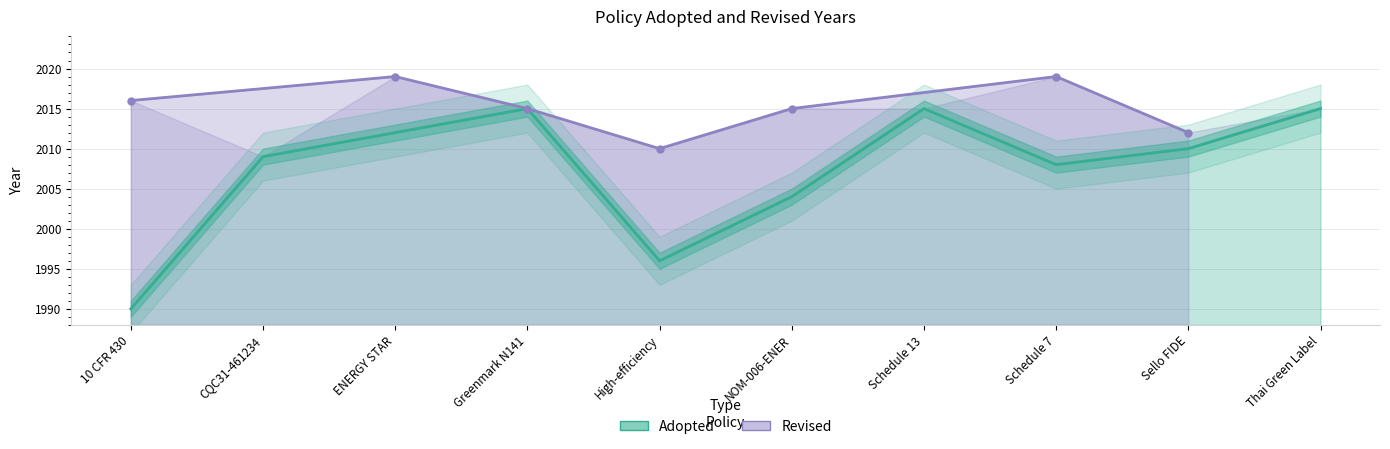

Reading left to right, list all the values displayed in this chart.

1990	2009	2012	2015	1996	2004	2015	2008	2010	2015